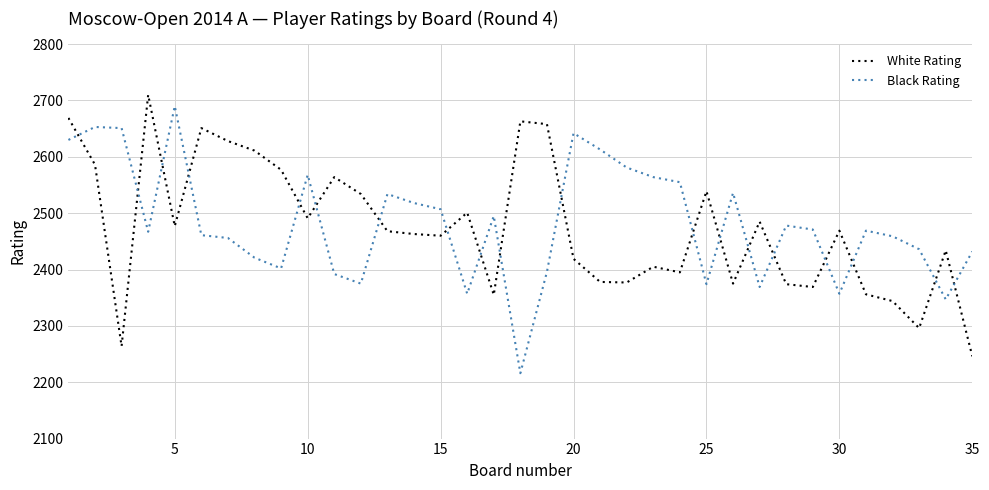

How many intersections are there between White Rating and Black Rating?

19